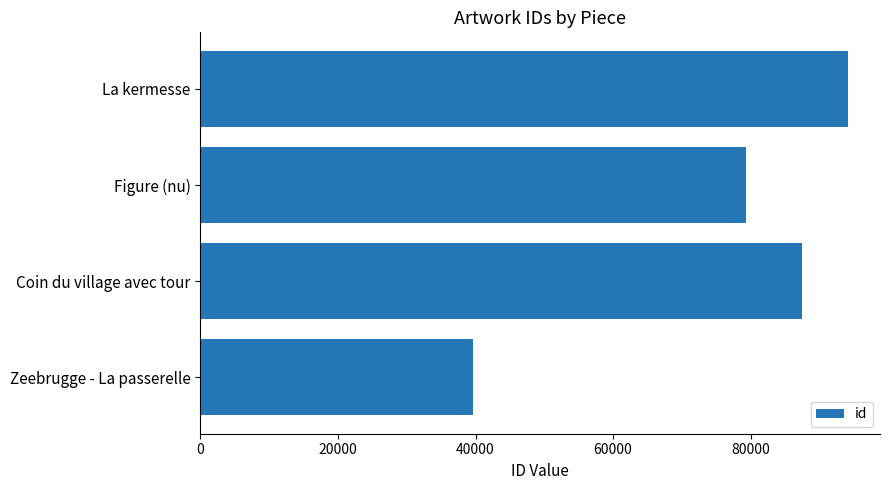

At which label is the value closest to 66882?

Figure (nu)